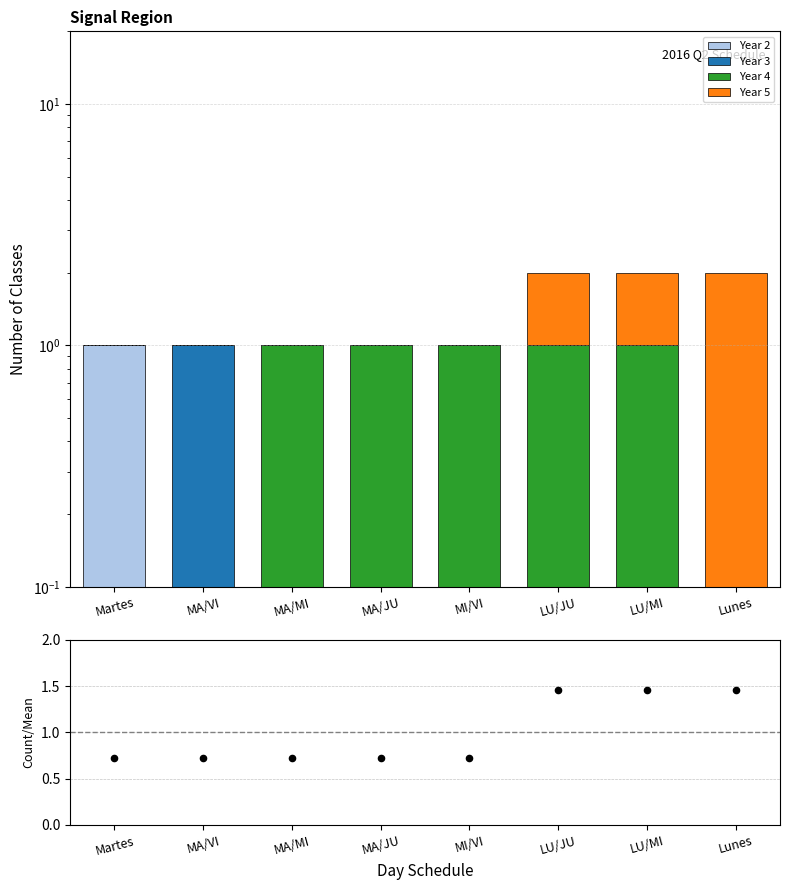

Is the value of Year 4 at MA/MI greater than the value of Ratio at Lunes?

No